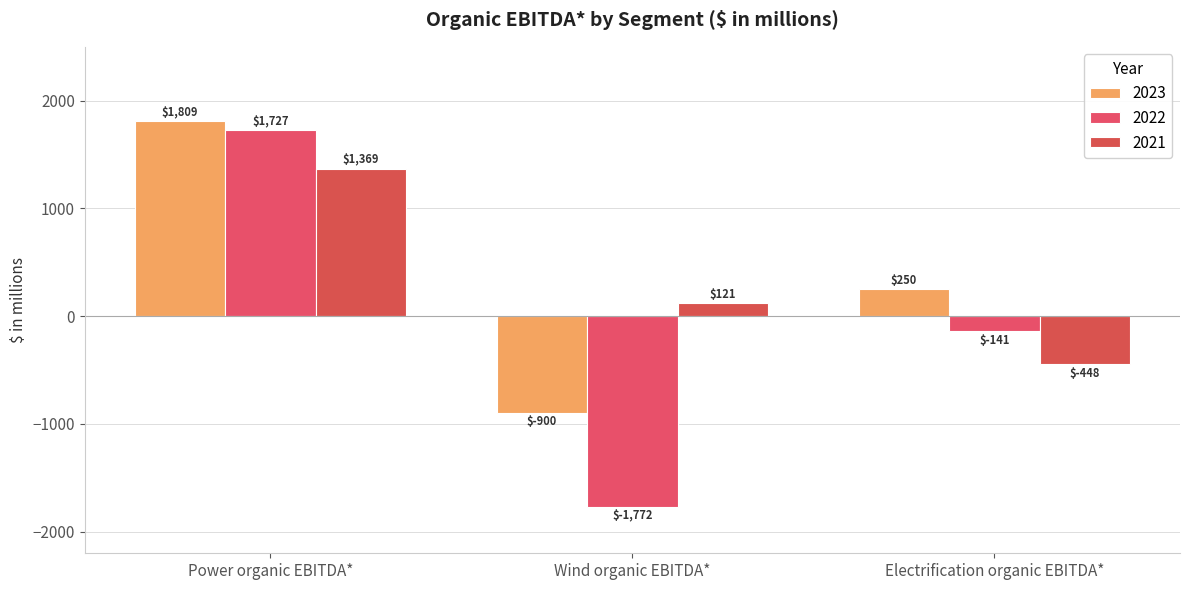

Reading right to left, list all the values displayed in this chart.

2023: Electrification organic EBITDA*=250	Wind organic EBITDA*=-900	Power organic EBITDA*=1809
2022: Electrification organic EBITDA*=-141	Wind organic EBITDA*=-1772	Power organic EBITDA*=1727
2021: Electrification organic EBITDA*=-448	Wind organic EBITDA*=121	Power organic EBITDA*=1369